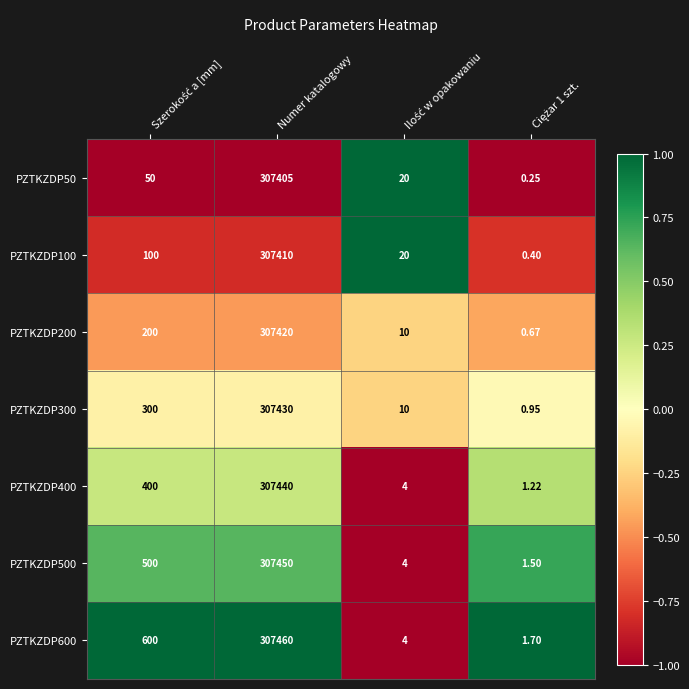

At which category does the chart reach its peak across all series?

Numer katalogowy